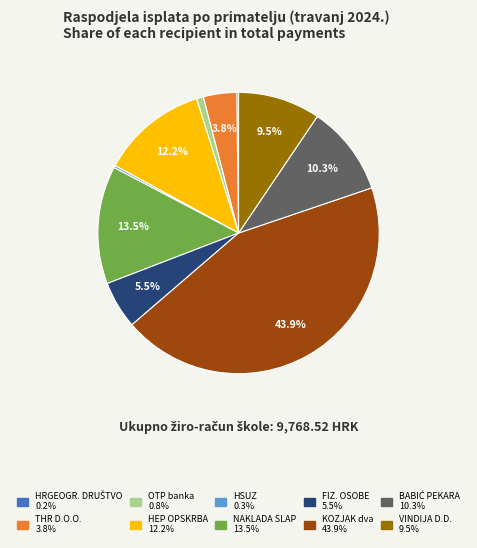

Is there any slice that represents more than half of the pie?

No